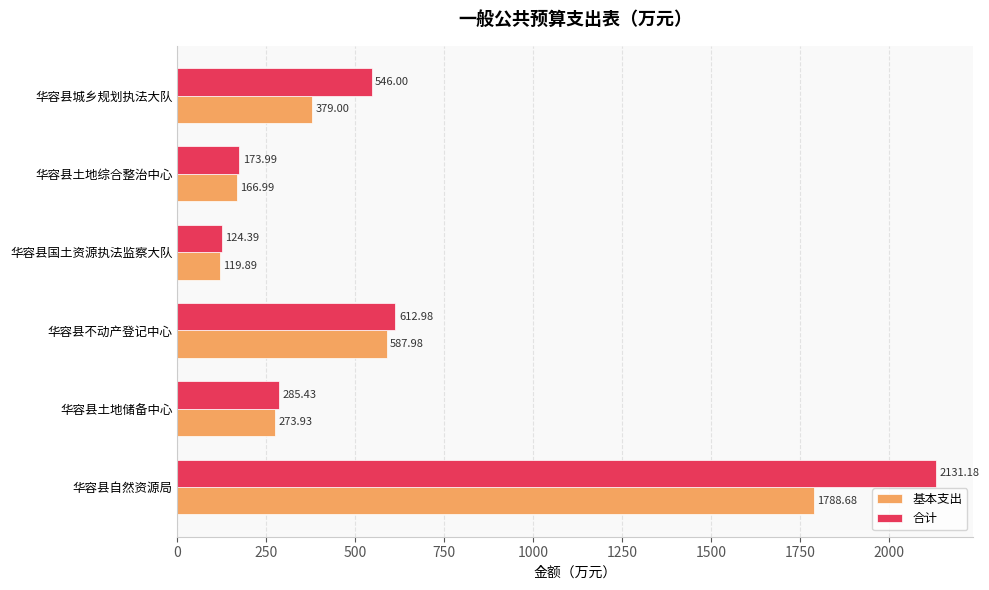

What is the average value of the 合计 series?

645.7